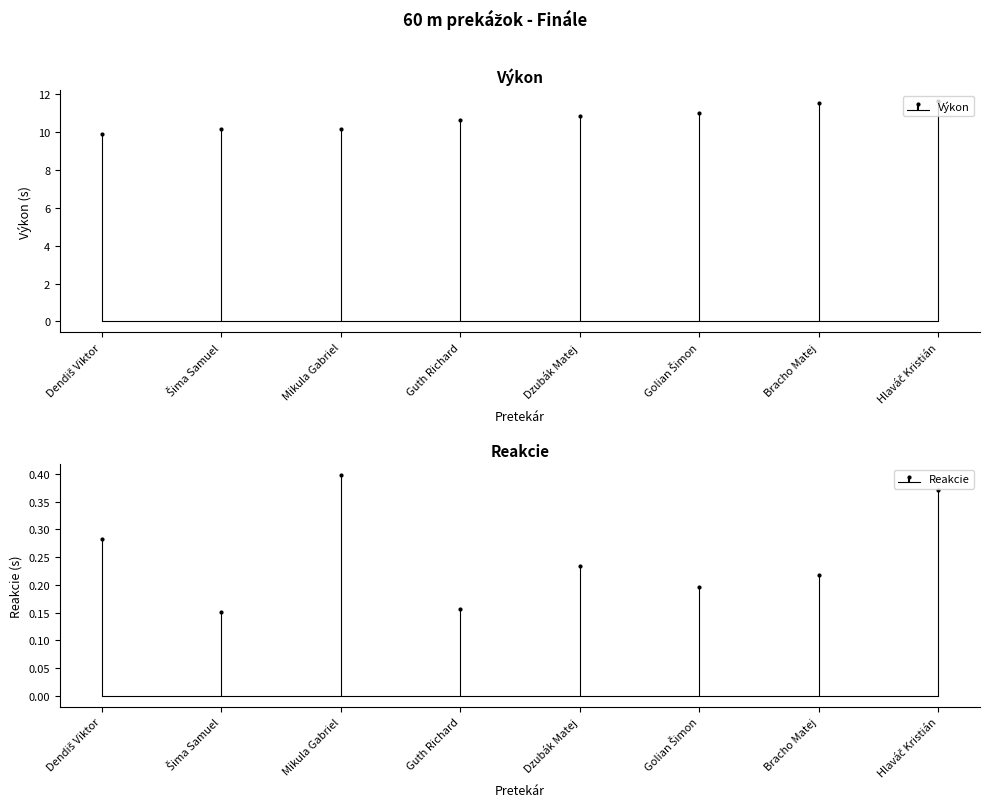

What is the minimum value shown in the chart?

0.2